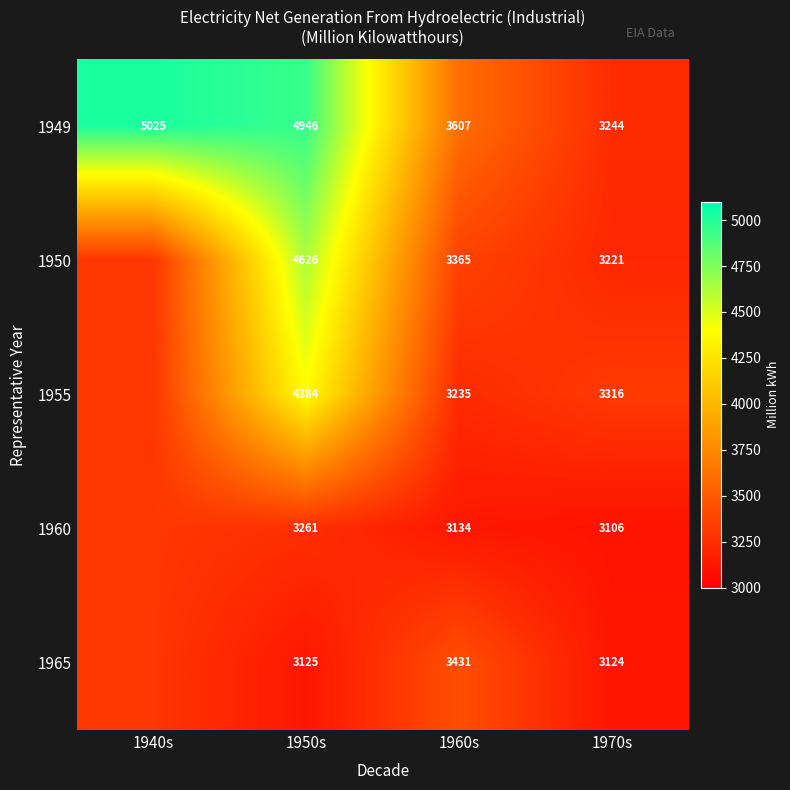

Rank the series at 1950s from highest to lowest value.

1949, 1950, 1955, 1960, 1965